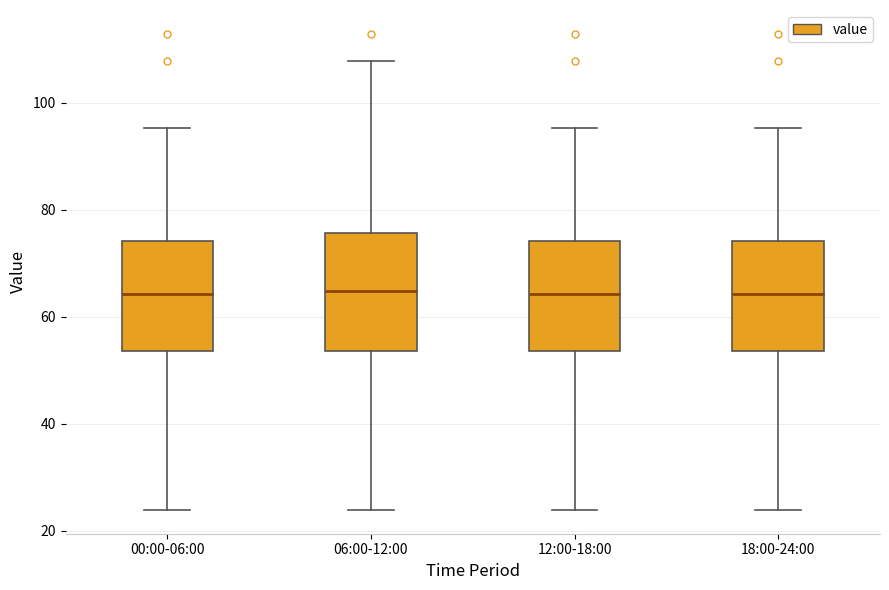

Reading left to right, read every box against the y-axis: the position of its median line, the range the box covers, and the ends of its whiskers. The values are not printed on the chart, so give them approximately, as read against the axis.

00:00-06:00: median 64, box 54 to 74, whiskers 24 to 96
06:00-12:00: median 64, box 54 to 76, whiskers 24 to 108
12:00-18:00: median 64, box 54 to 74, whiskers 24 to 96
18:00-24:00: median 64, box 54 to 74, whiskers 24 to 96